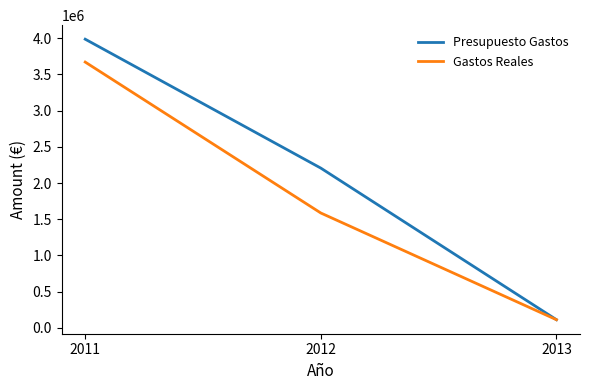

Reading left to right, extract all data points from this chart.

Presupuesto Gastos: 3986413.5	2206374.5	113494.9
Gastos Reales: 3670486.7	1586601.6	113494.9